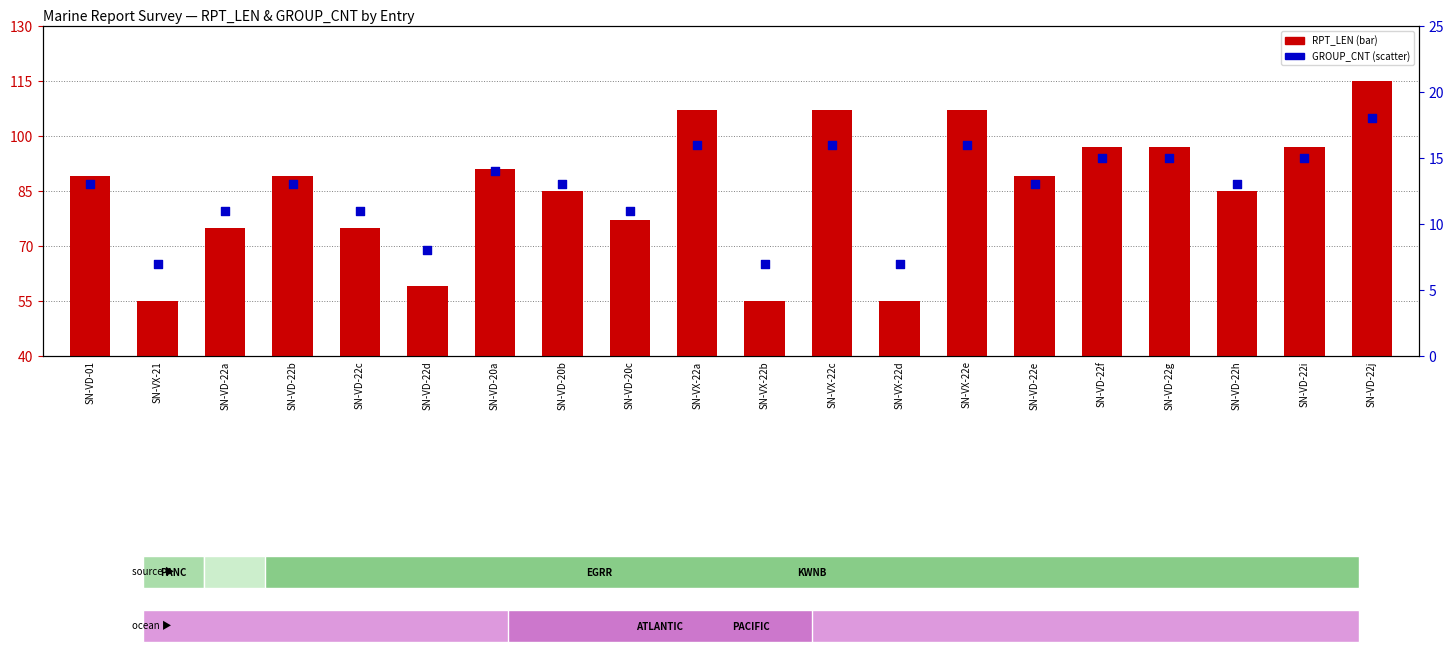

Which series contains the lowest Y value?

GROUP_CNT